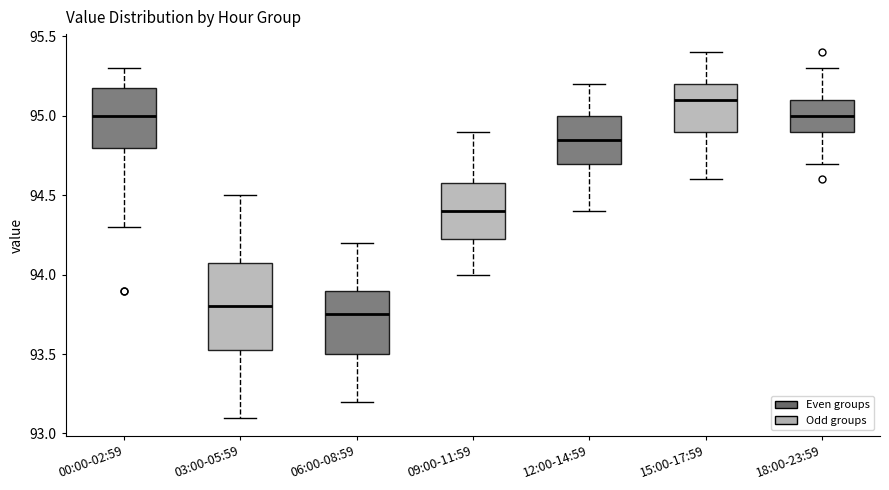

Where does the lower whisker of the box for 18:00-23:59 end on the y-axis? The values are not printed on the chart, so give them approximately, as read against the axis.

94.70